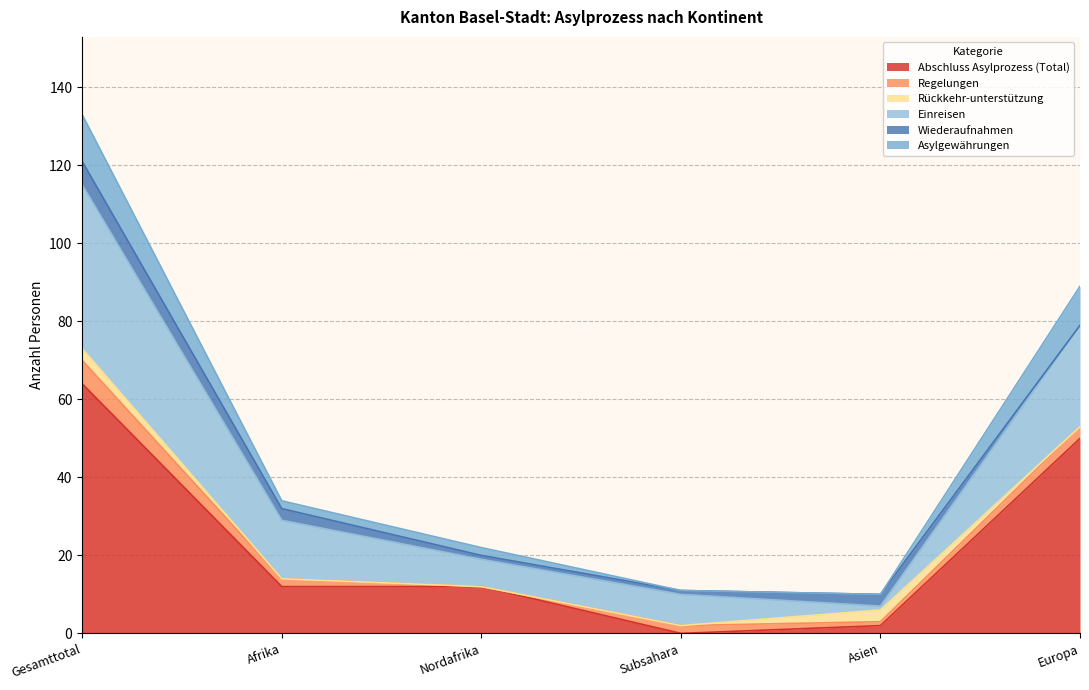

True or false: Einreisen and Asylgewährungen cross at least once.

False